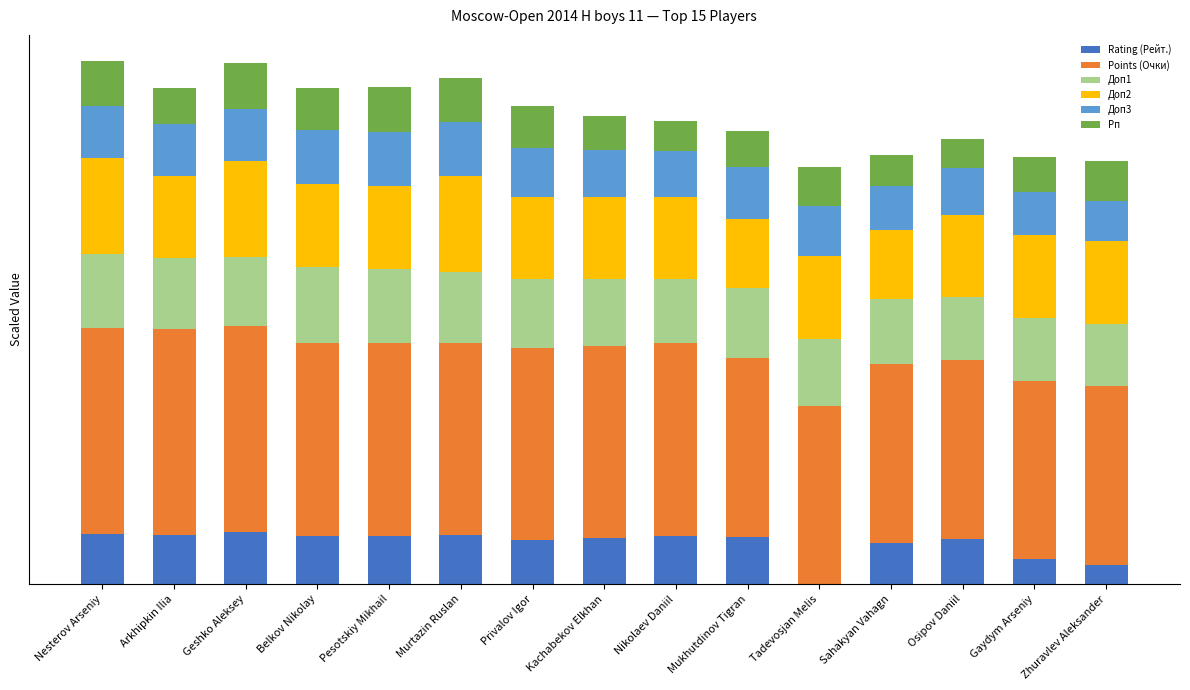

Does the chart contain stacked bars?

Yes